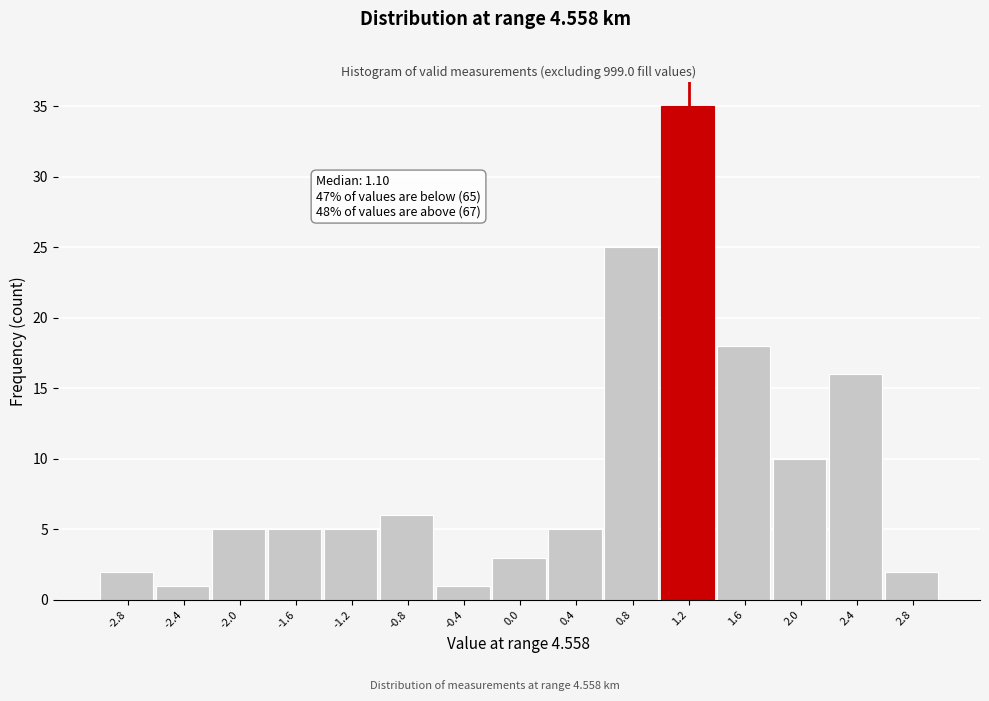

Which range on the x-axis has the tallest bar?

1.0 to 1.4